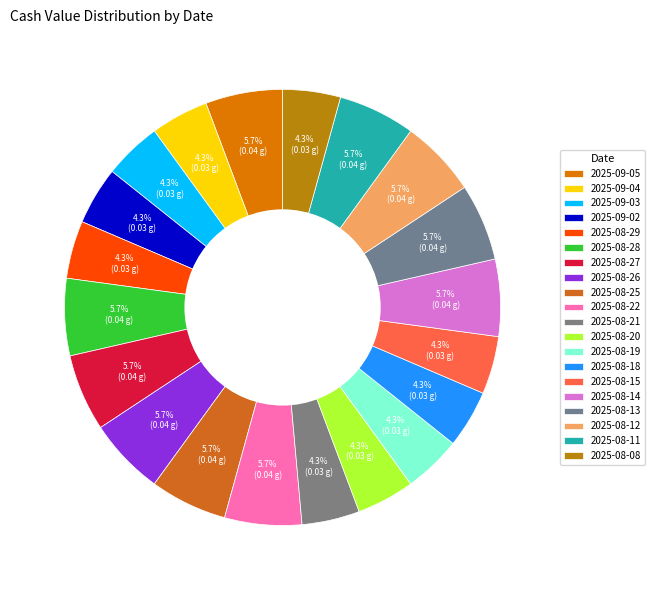

Is there a majority slice in this chart?

No